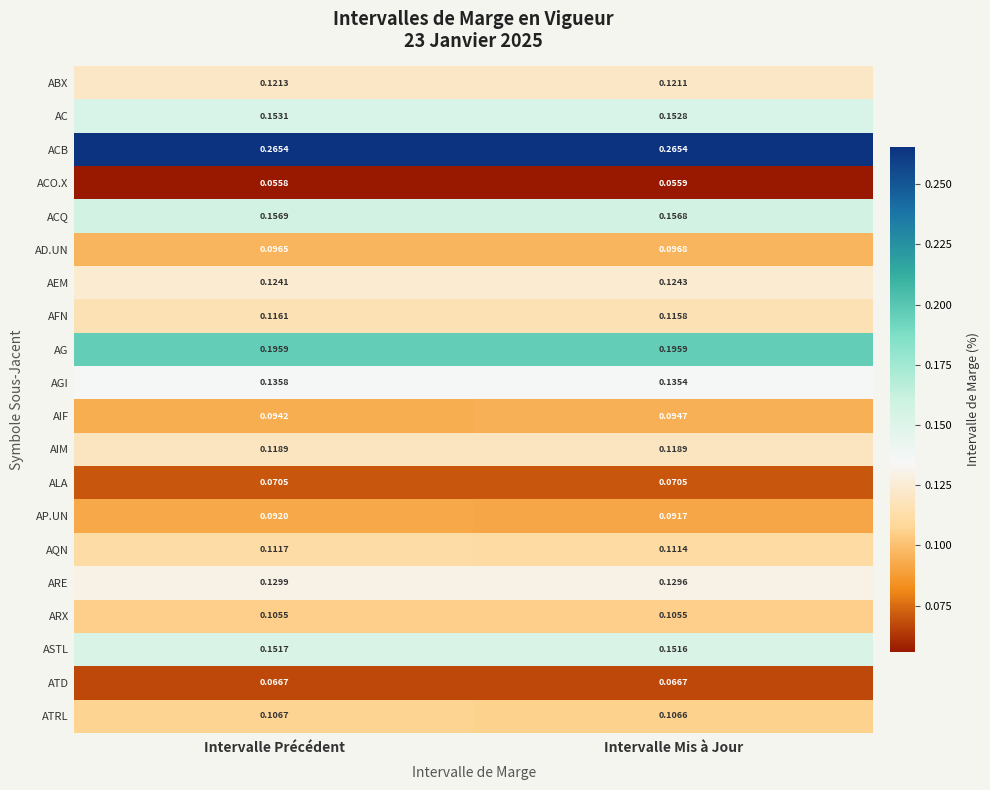

At which category is the sum across all series the highest?

Intervalle Précédent